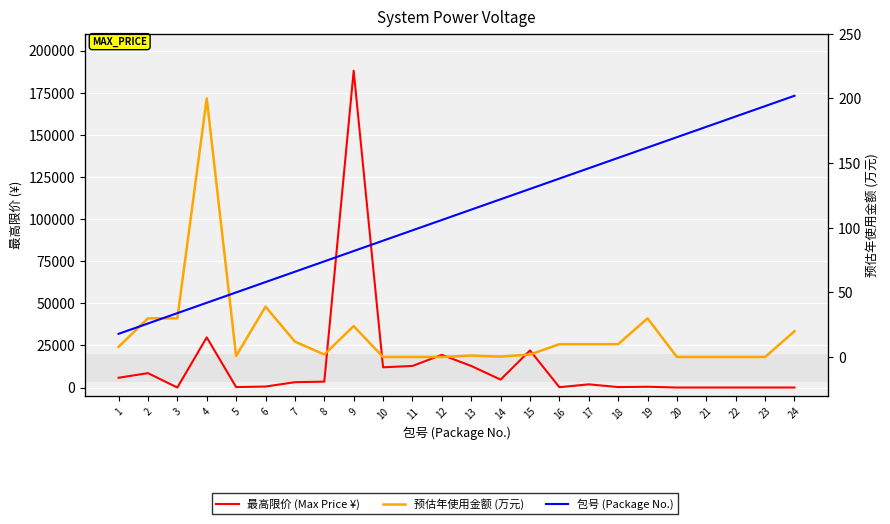

What is the spread (max minus min) of values at 2?

8537.0